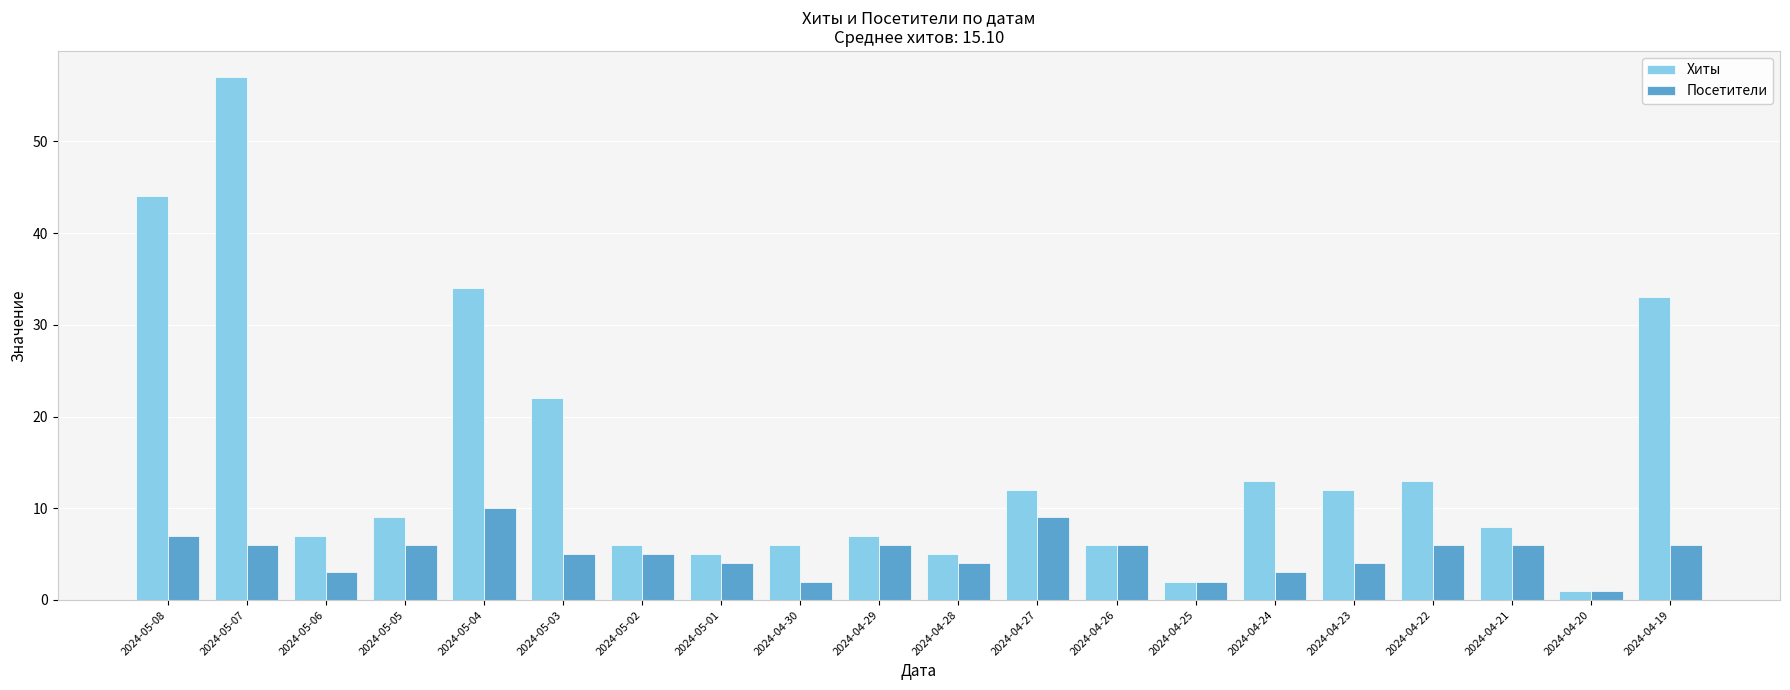

Is the value of Хиты at 2024-04-29 greater than the value of Посетители at 2024-05-02?

Yes